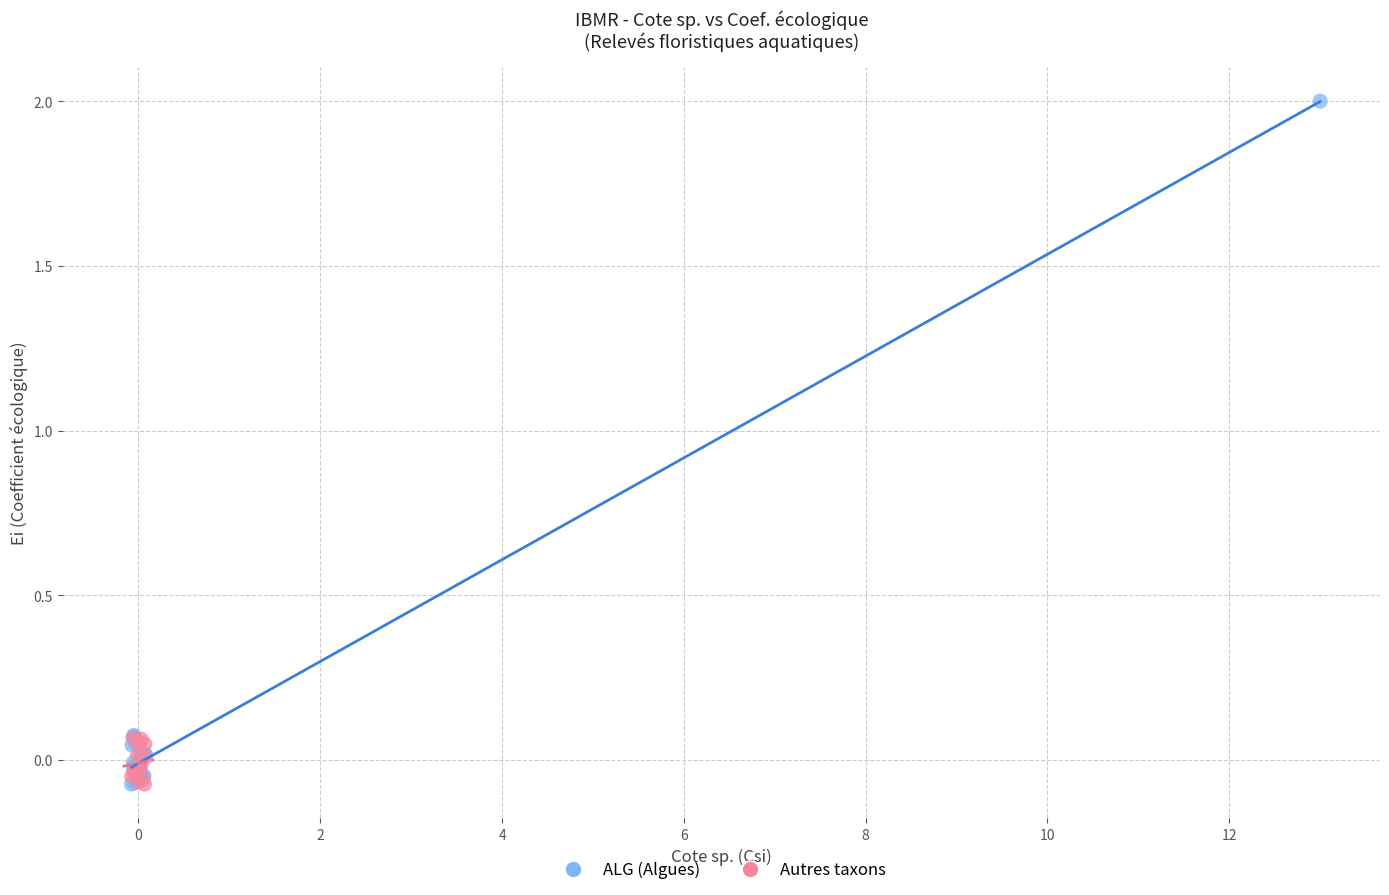

Which series contains the highest Y value?

ALG (Algues)